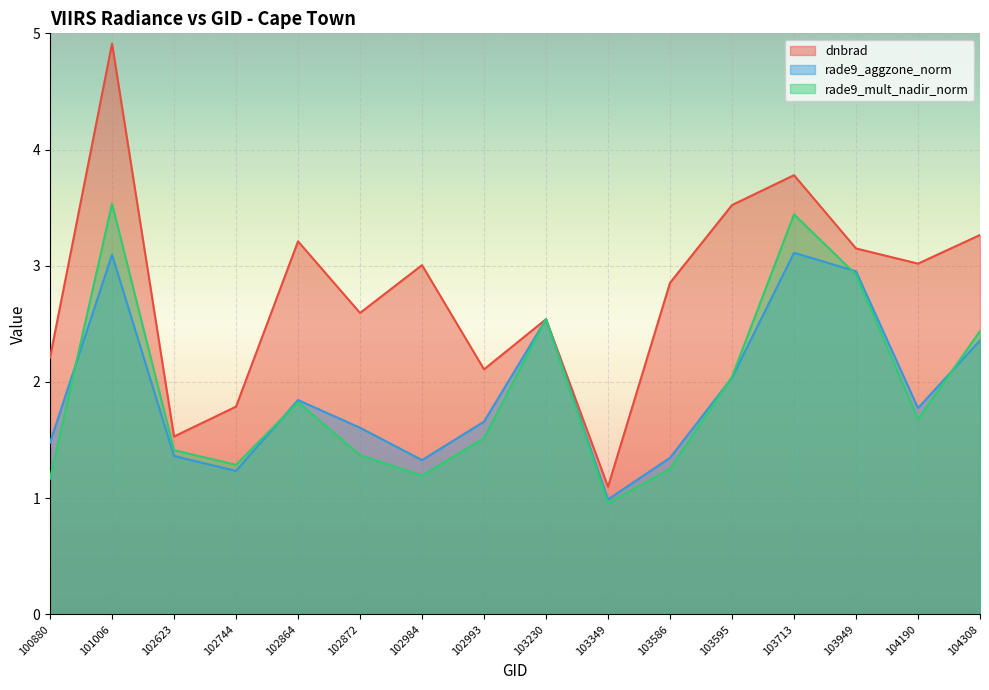

How many series are shown in this chart?

3